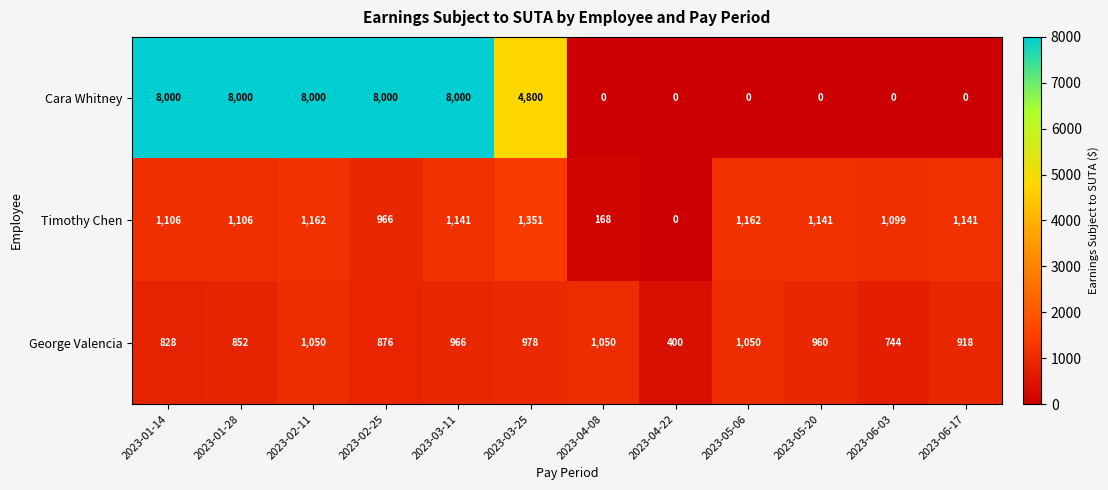

Between 2023-05-06 and 2023-05-20, which series saw the biggest shift?

George Valencia